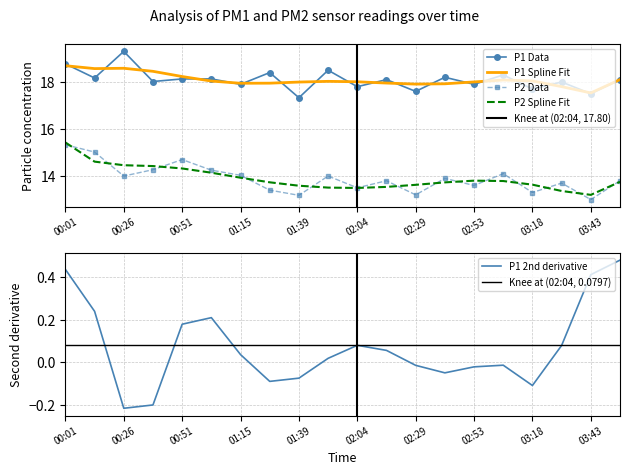

True or false: P1 and P2 cross at least once.

False